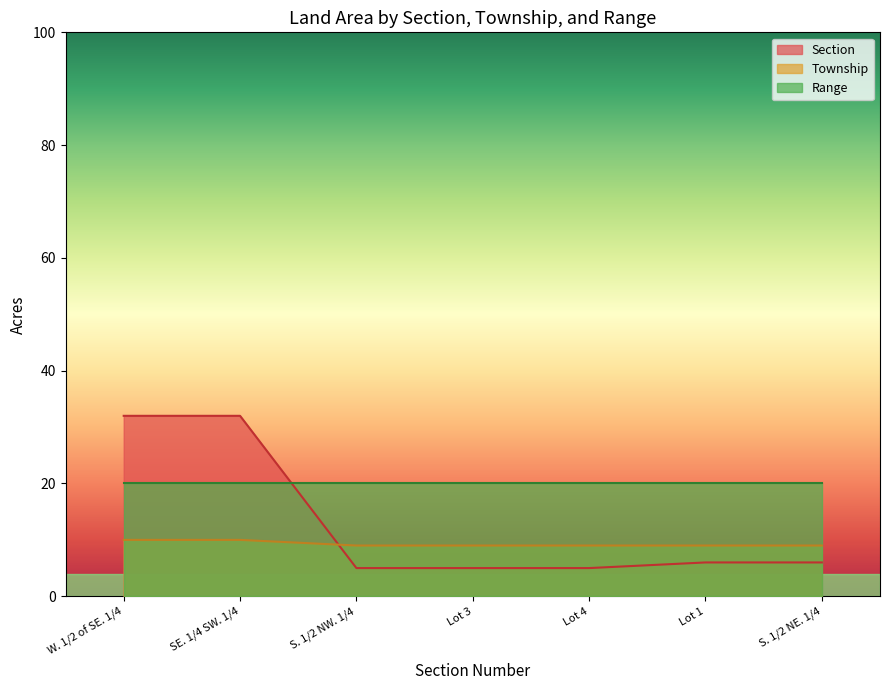

What is the difference between the maximum and minimum values in the Township series?

1